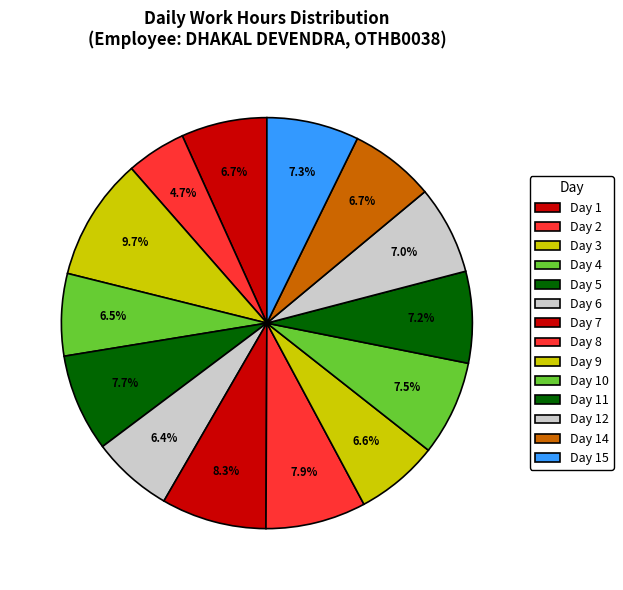

How much of the chart is everything except Day 11?

92.8%